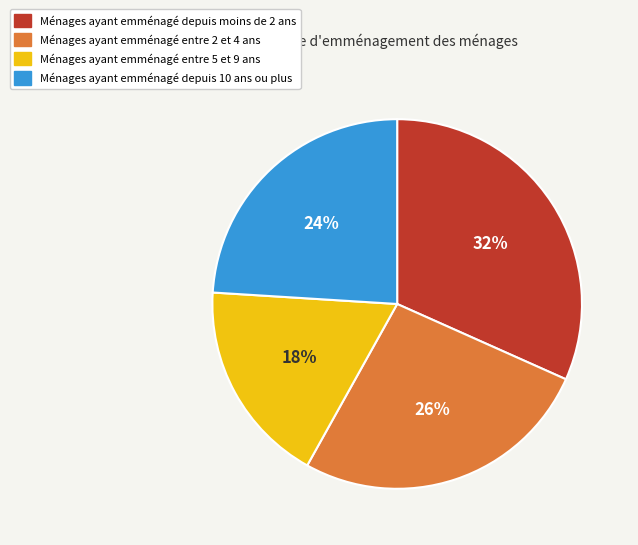

Is there any slice that represents more than half of the pie?

No